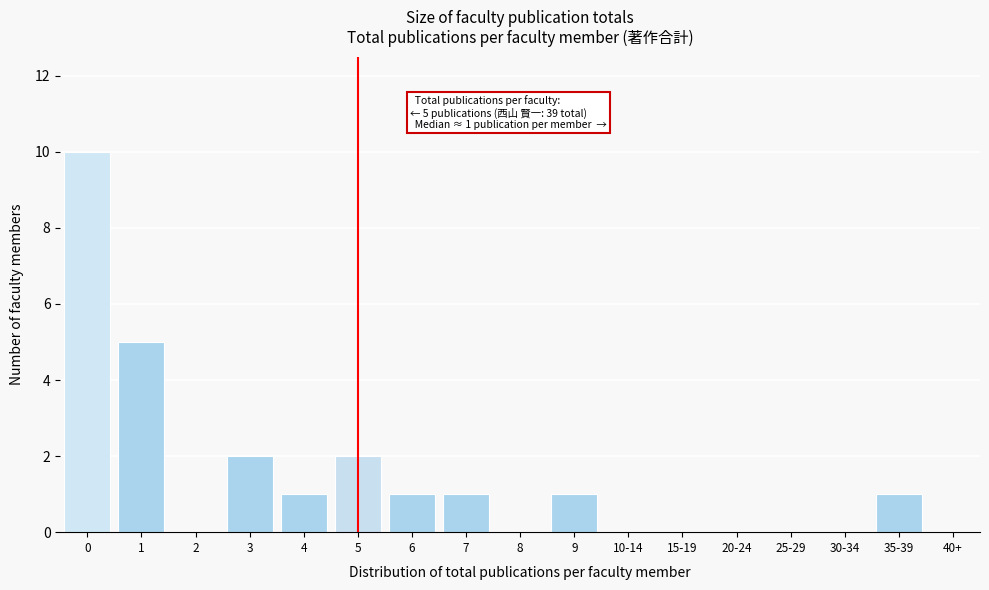

Reading left to right, transcribe all the data shown in this chart.

0=10	1=5	2=0	3=2	4=1	5=2	6=1	7=1	8=0	9=1	10-14=0	15-19=0	20-24=0	25-29=0	30-34=0	35-39=1	40+=0